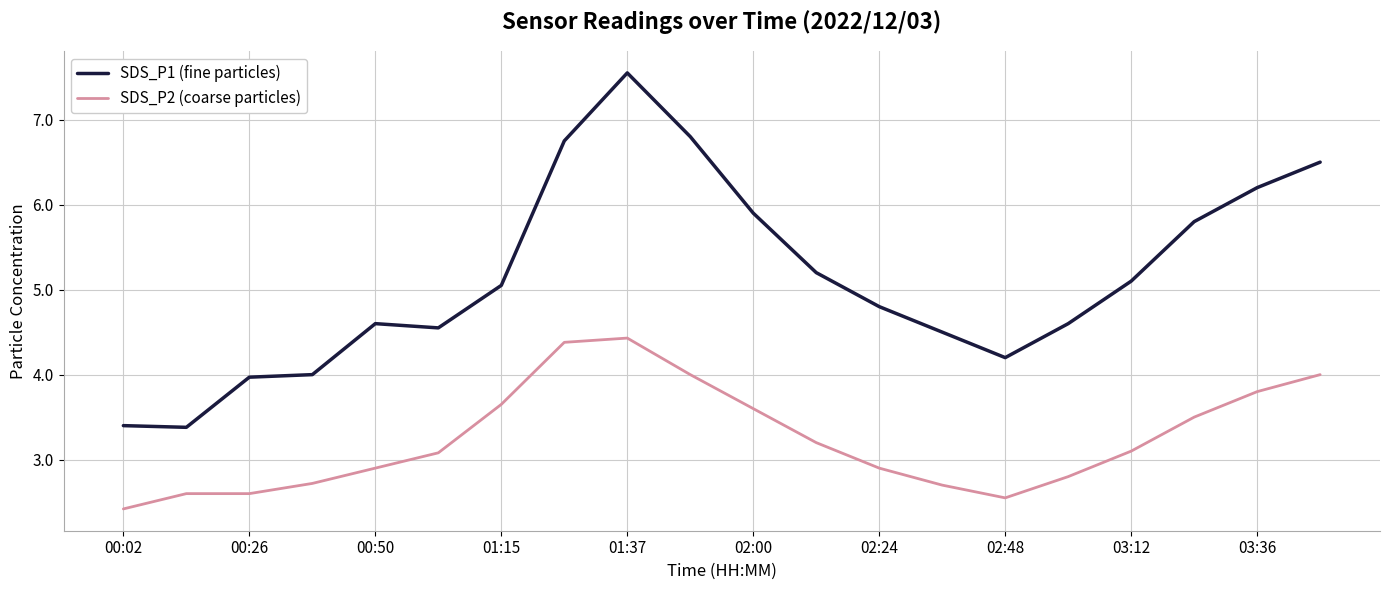

List the series in order of their overall mean, highest first.

SDS_P1 (fine particles), SDS_P2 (coarse particles)